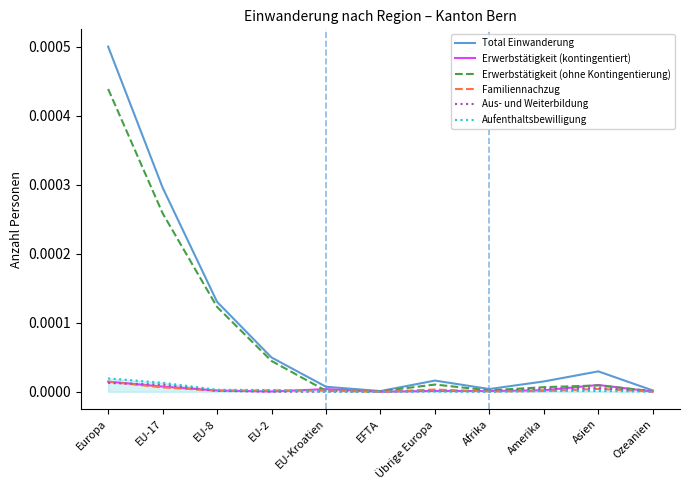

Which series has the widest spread of values?

Total Einwanderung